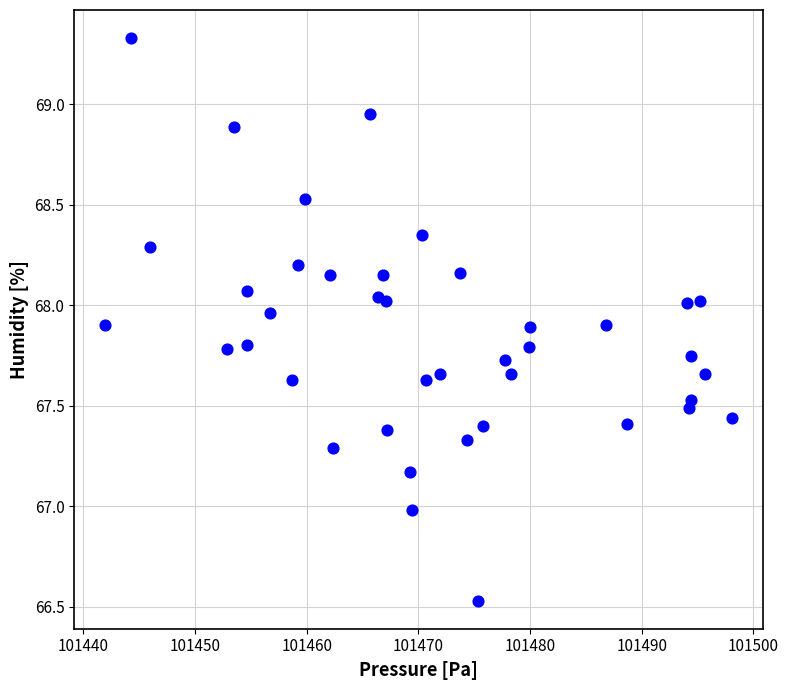

What is the range of Y values (max minus min)?

2.8